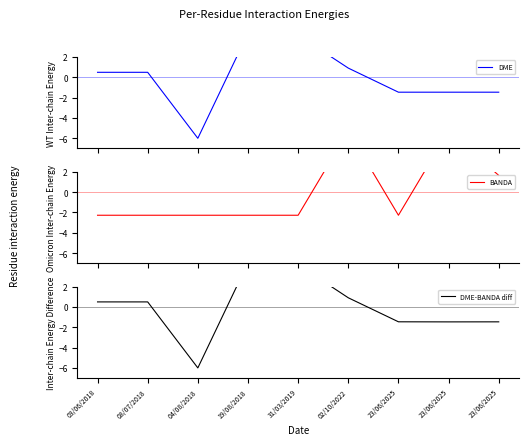

The value of DME at 04/08/2018 is -3.3. True or false?

False